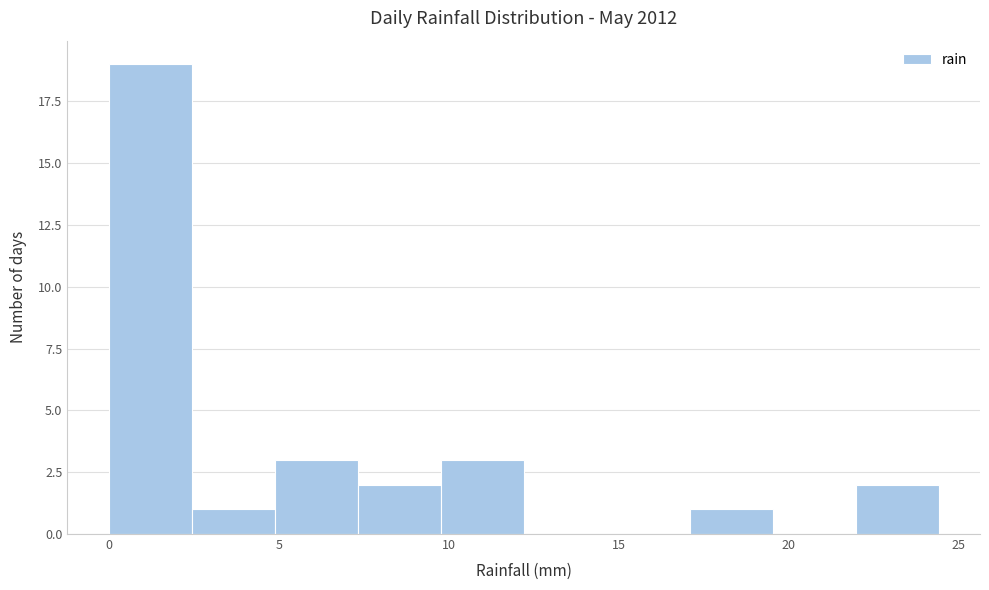

Reading left to right, transcribe this chart: for each bar, give the range it covers on the x-axis and its height. Neither the bar edges nor the heights are printed on the chart, so give them approximately, as read against the axes.

0.0 to 2.5: 19
2.5 to 5.0: 1
5.0 to 7.5: 3
7.5 to 10.0: 2
10.0 to 12.0: 3
12.0 to 14.5: 0
14.5 to 17.0: 0
17.0 to 19.5: 1
19.5 to 22.0: 0
22.0 to 24.5: 2